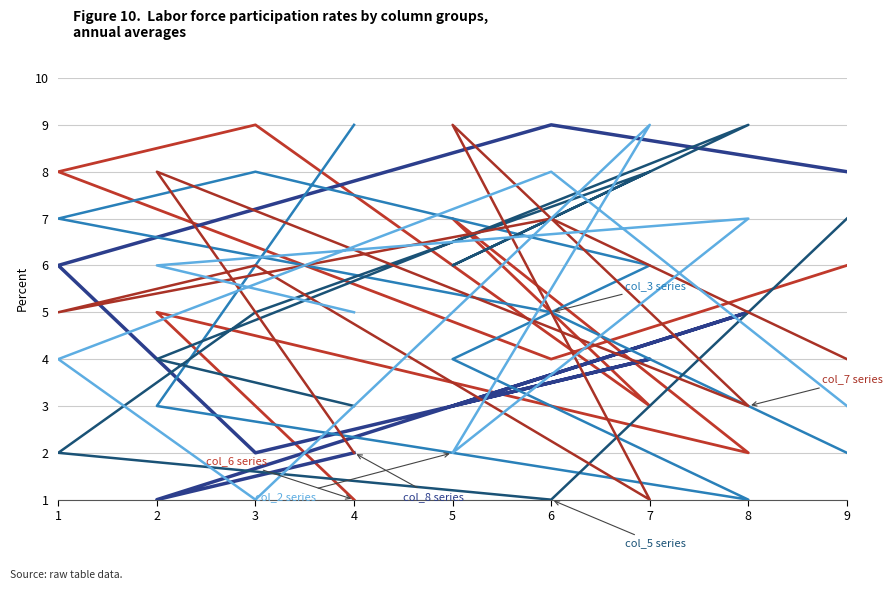

How many interior local peaks does the col_6 series have?

3